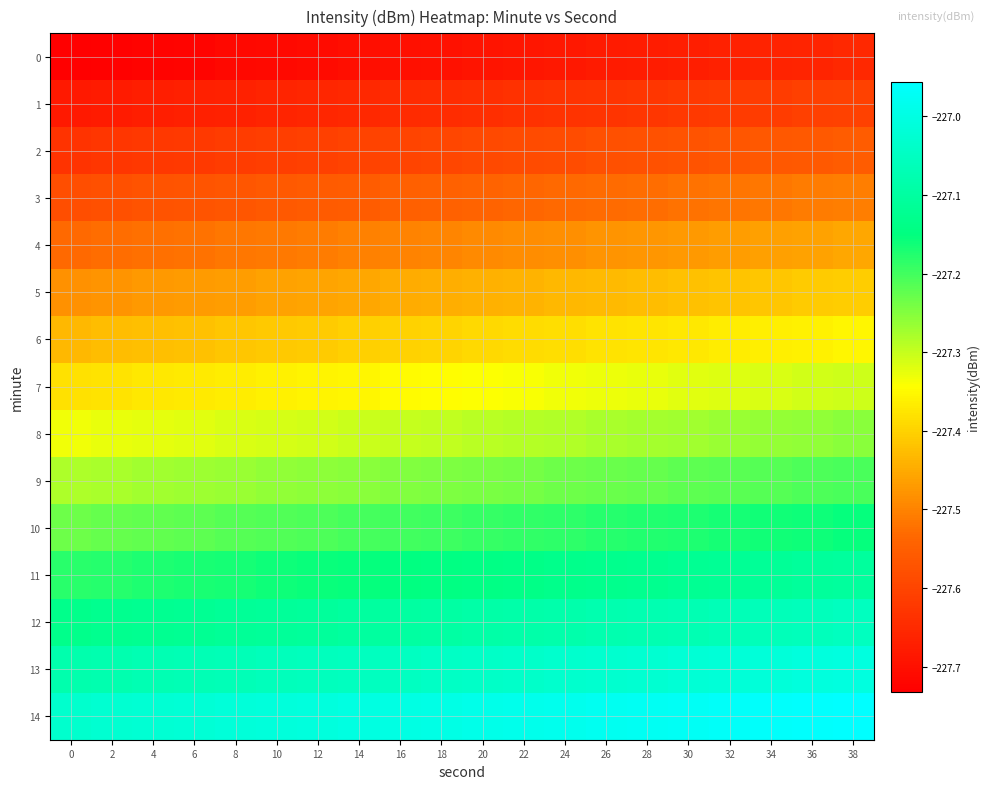

At 24, list the series in order from smallest to largest.

0, 1, 2, 3, 4, 5, 6, 7, 8, 9, 10, 11, 12, 13, 14